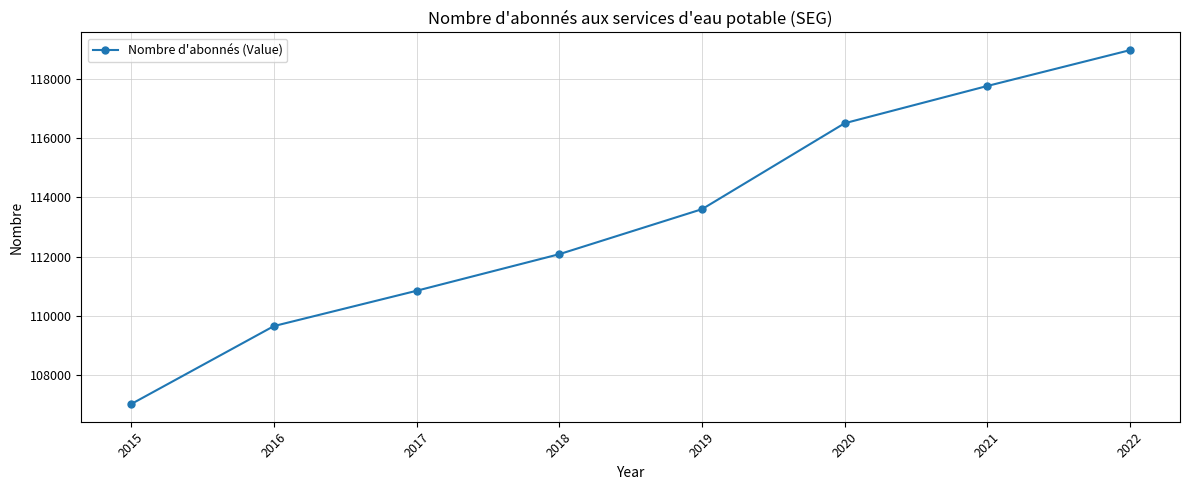

At which label is the value closest to 113000?

2019